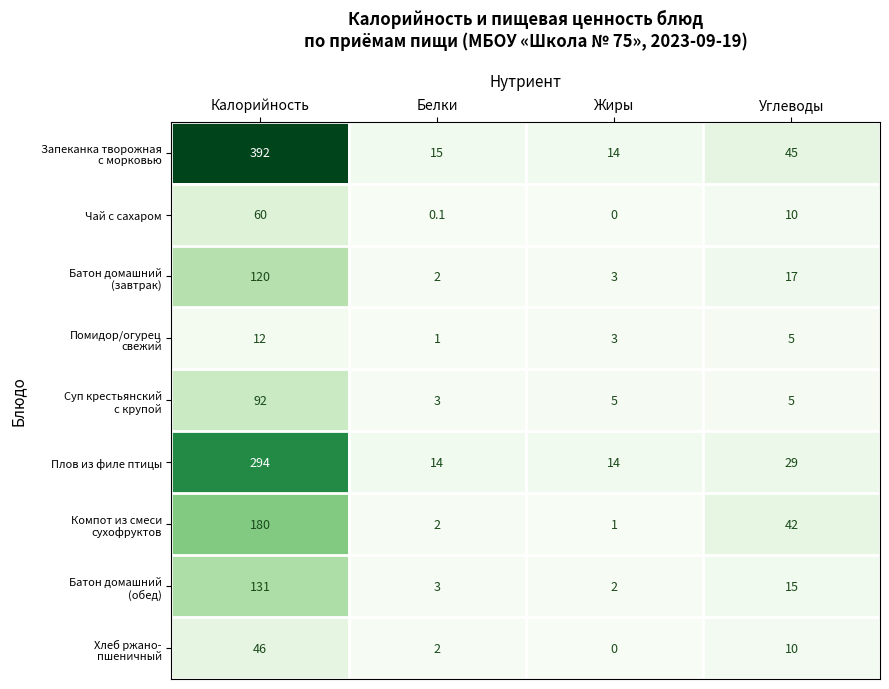

What is the sum of all Плов из филе птицы values?

351.0